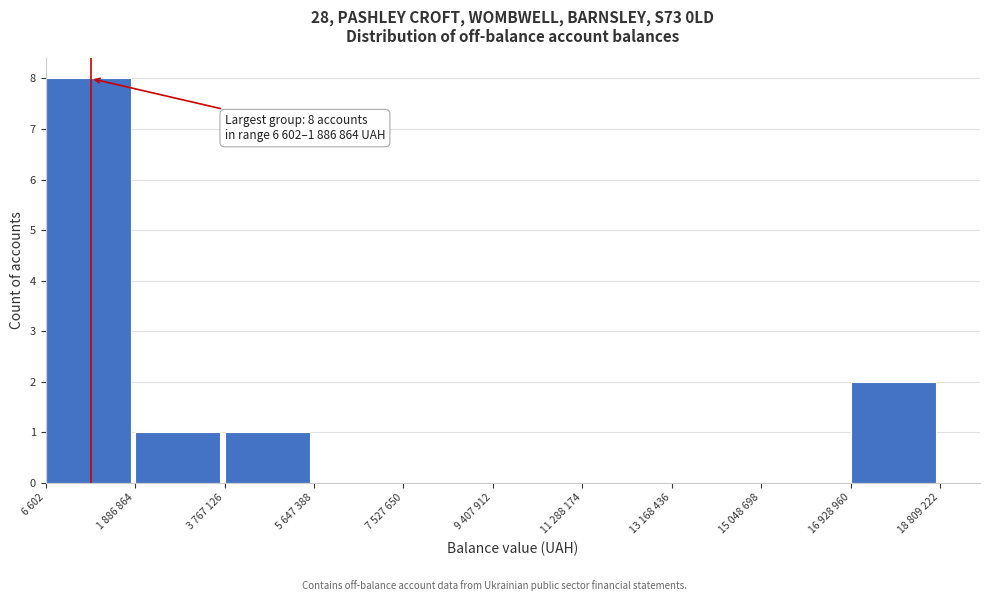

Reading left to right, extract all data points from this chart.

6 602=8	1 886 864=1	3 767 126=1	5 647 388=0	7 527 650=0	9 407 912=0	11 288 174=0	13 168 436=0	15 048 698=0	16 928 960=2